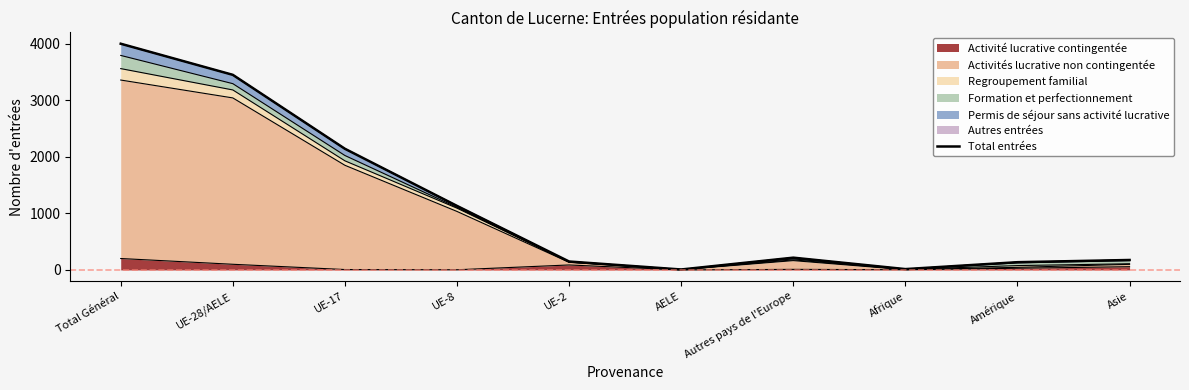

Which label corresponds to the smallest value in the chart?

AELE